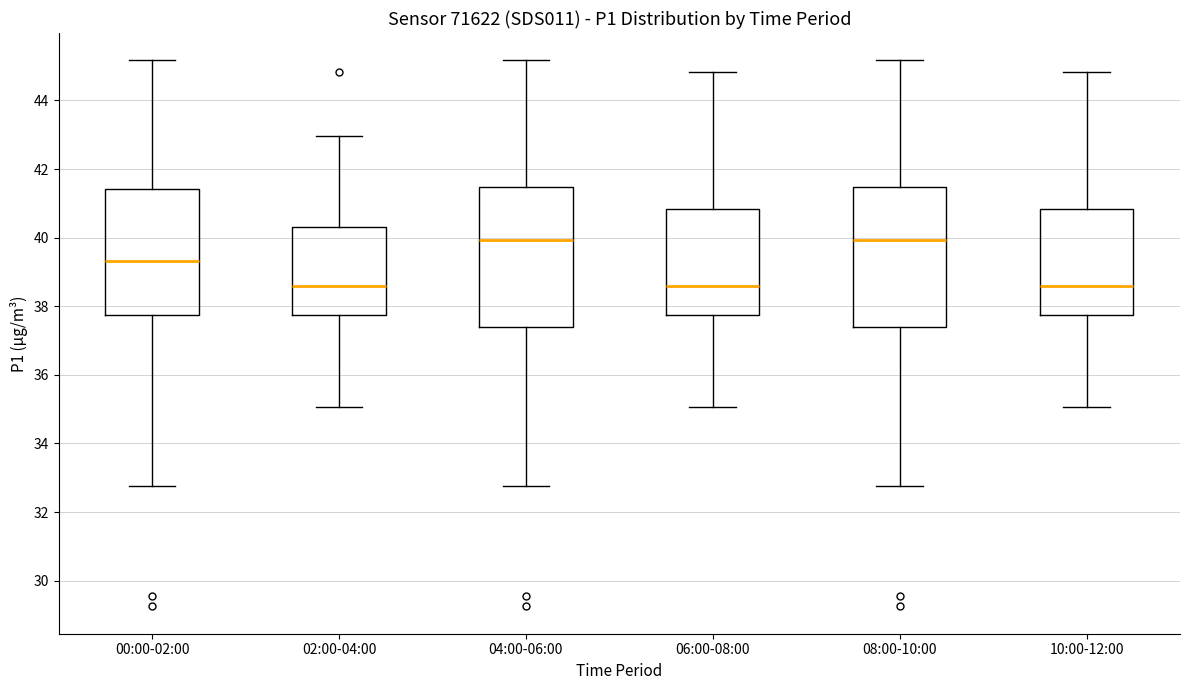

Where is the upper edge of the box for 06:00-08:00 on the y-axis? The values are not printed on the chart, so give them approximately, as read against the axis.

40.8